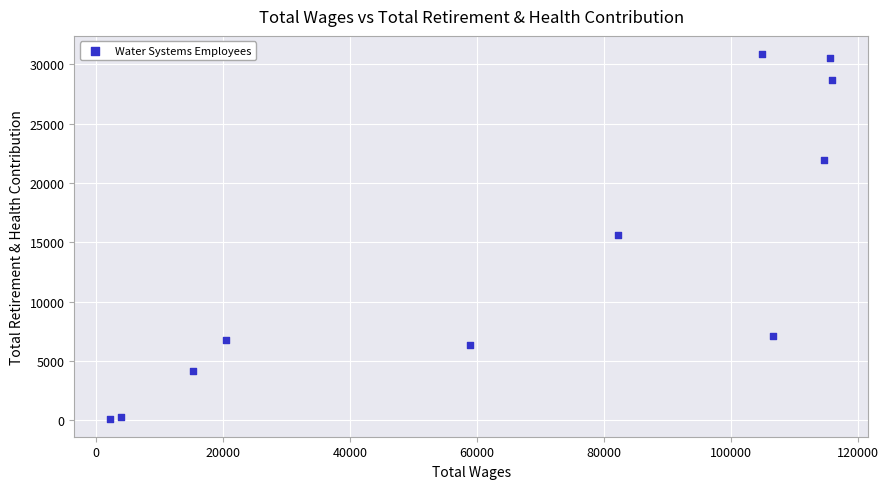

What is the average X value?

67364